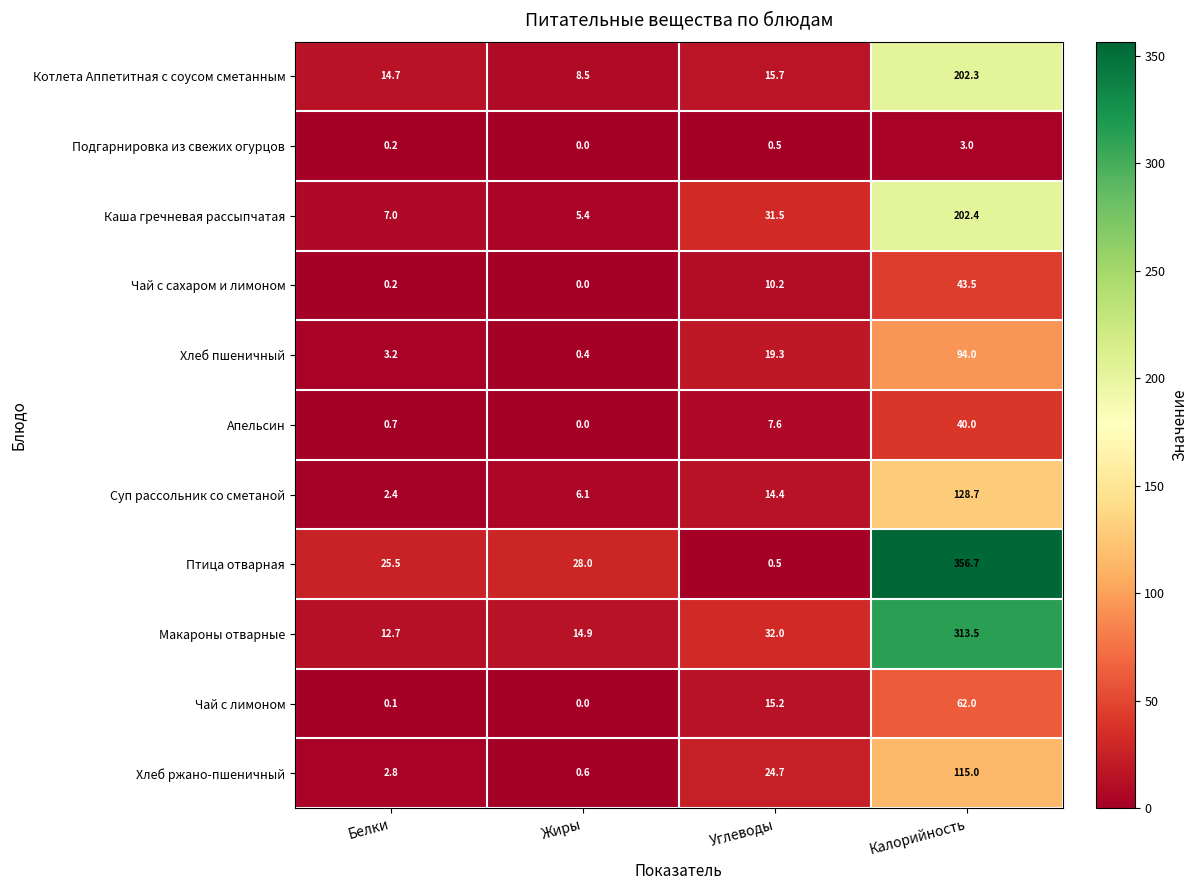

Count the number of categories in the chart.

4